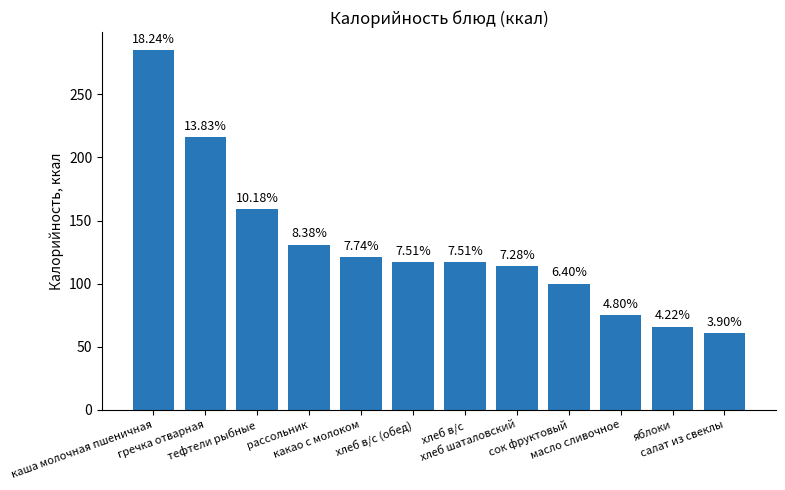

How many bars are there in total?

12